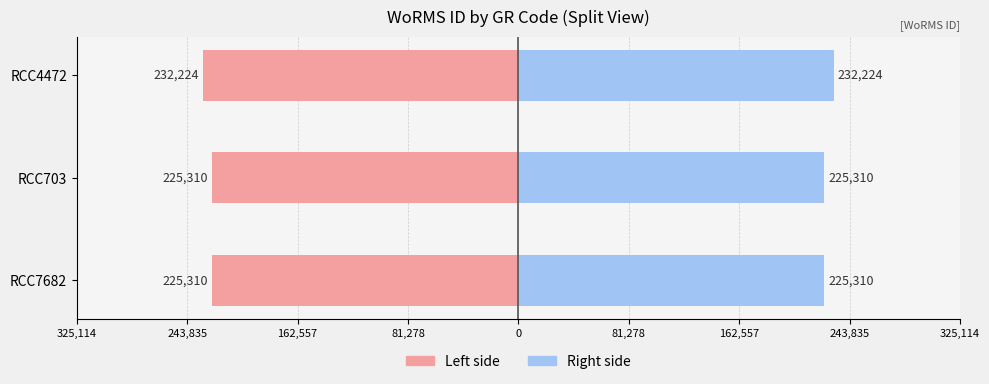

How many distinct data groups are displayed?

2